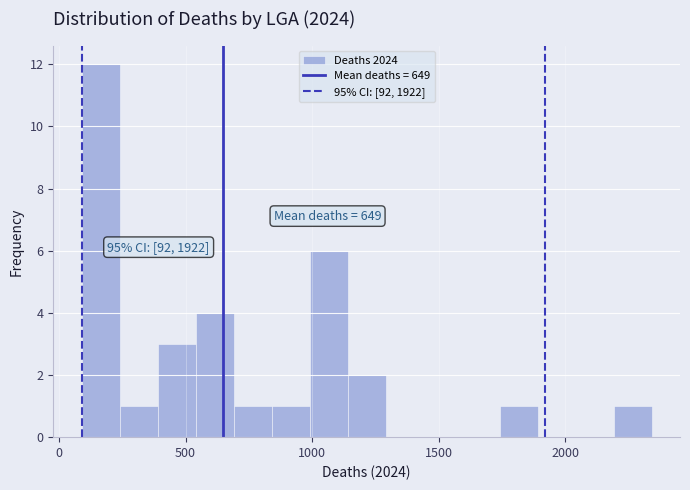

Around what value on the x-axis is the tallest bar? Give the approximate position of its centre, as read against the axis.

150